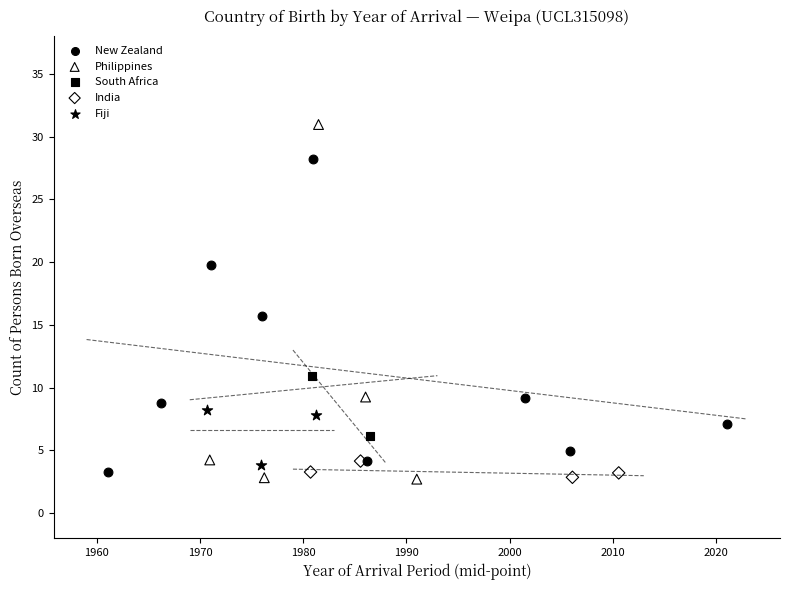

Which series reaches the maximum Y coordinate?

Philippines